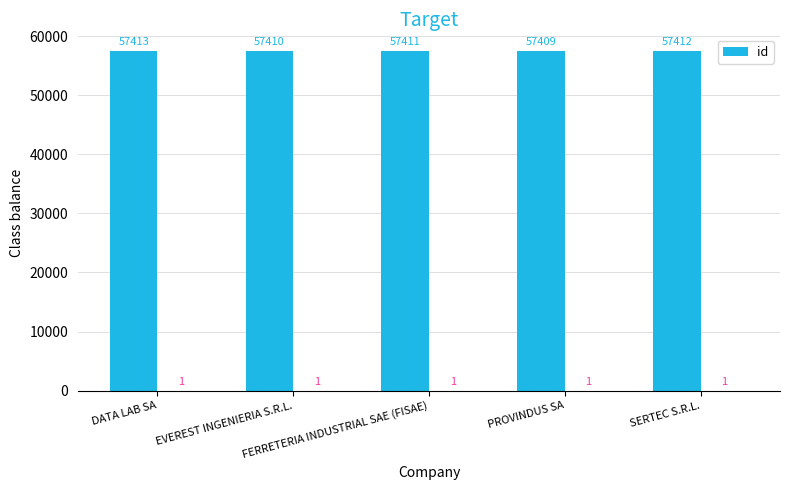

At which category does the chart reach its peak across all series?

DATA LAB SA